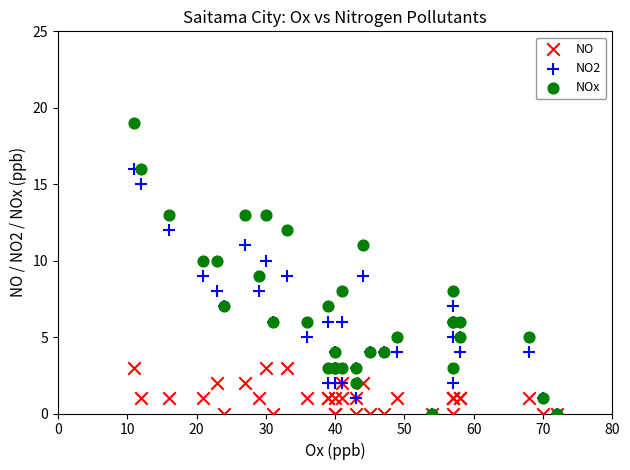

What are all the series names shown in the legend?

NO, NO2, NOx